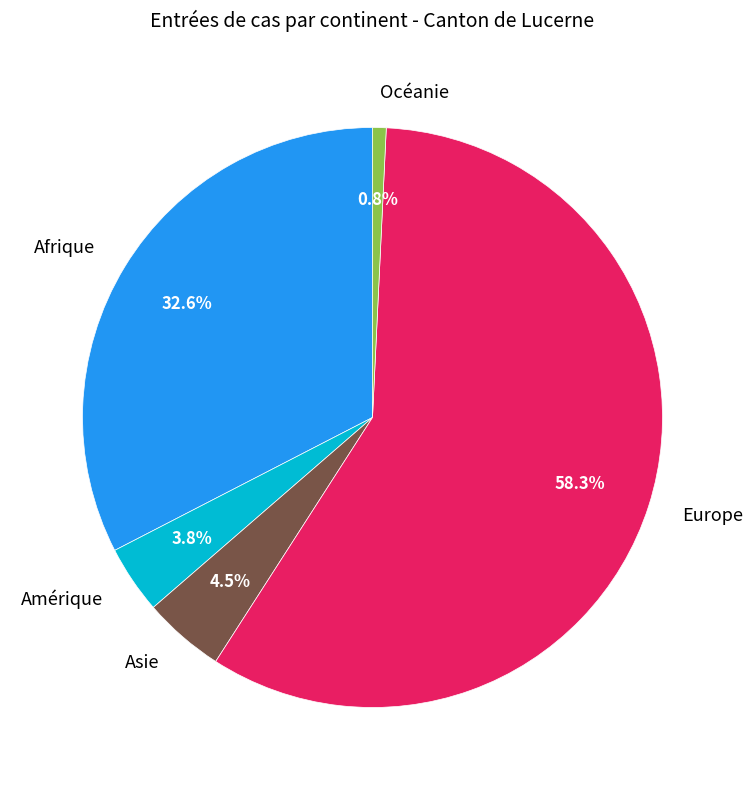

To the nearest percent, what is the combined percentage of Asie and Europe?

63%